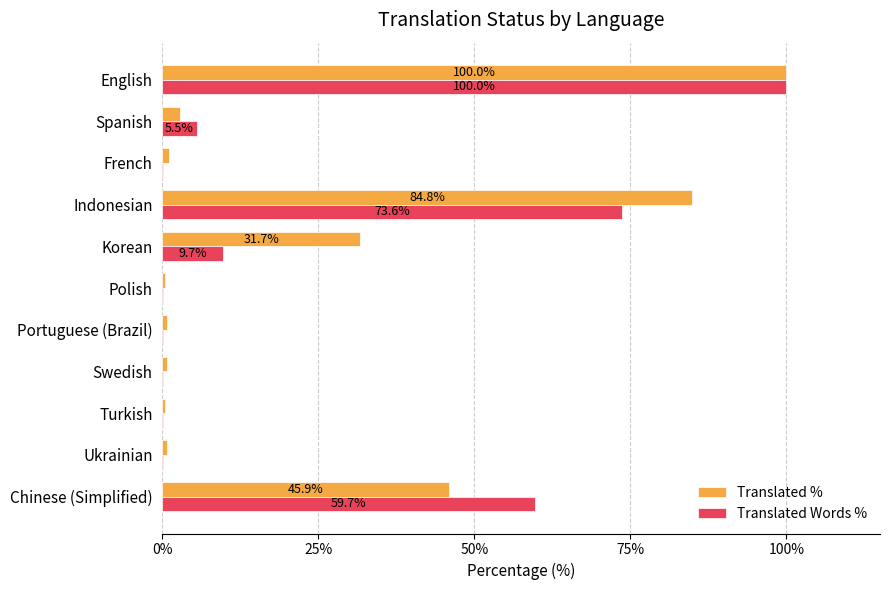

What is the maximum value for Translated Words %?

100.0